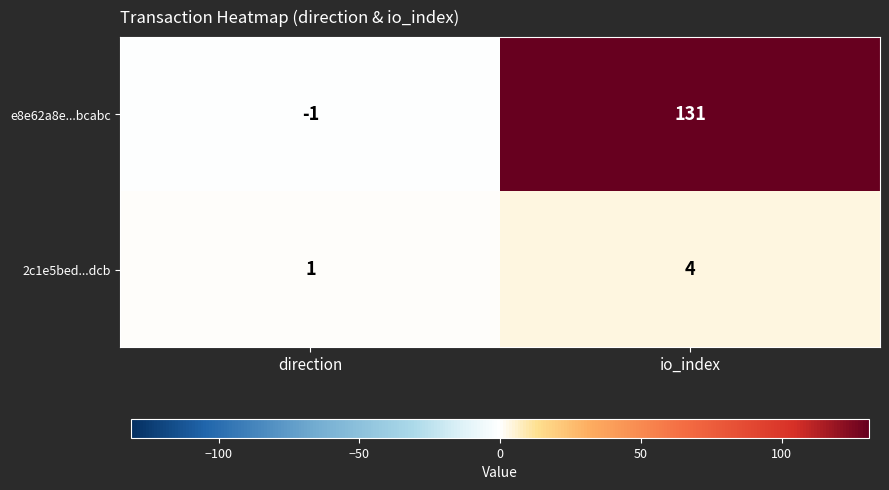

What is the spread (max minus min) of values at direction?

2